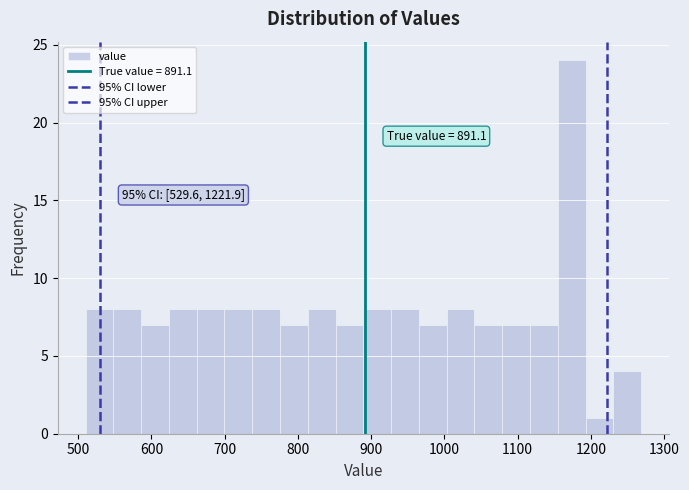

Read against the x-axis, roughly where is the centre of the tallest bar?

1170